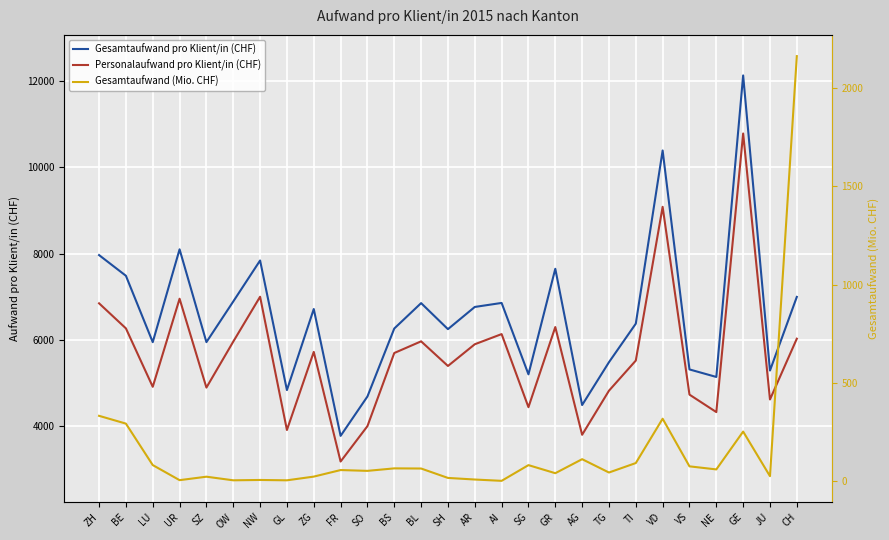

Rank the series by their maximum value, from lowest to highest.

Gesamtaufwand (Mio. CHF), Personalaufwand pro Klient/in (CHF), Gesamtaufwand pro Klient/in (CHF)